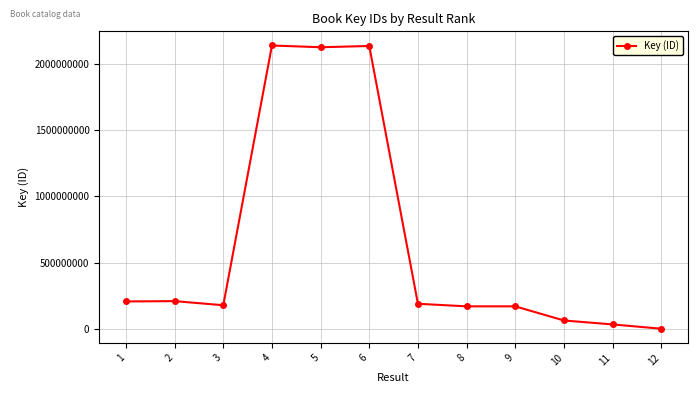

The value at 6 is 1280879775. True or false?

False